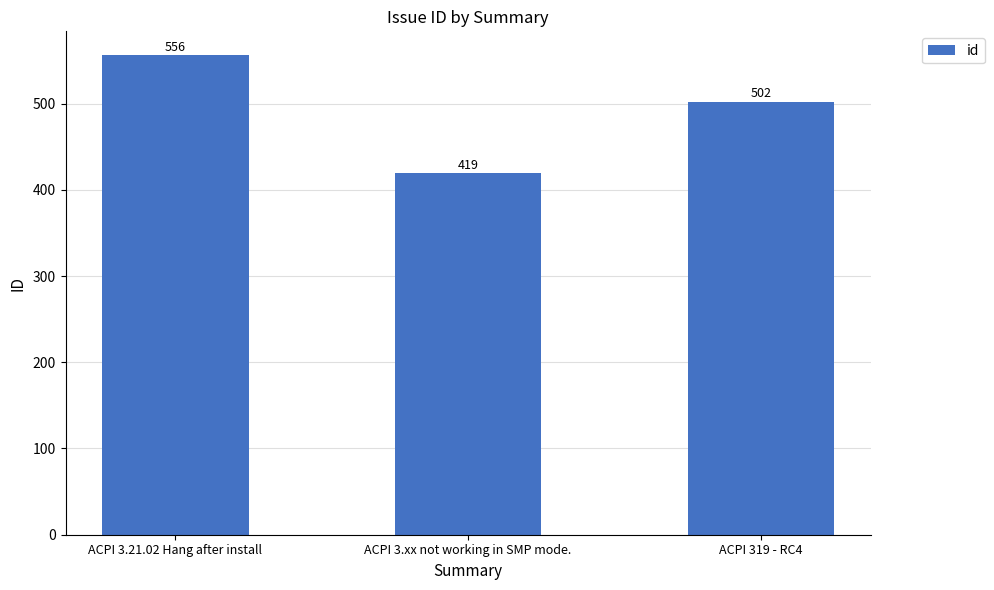

How many bars are there in total?

3